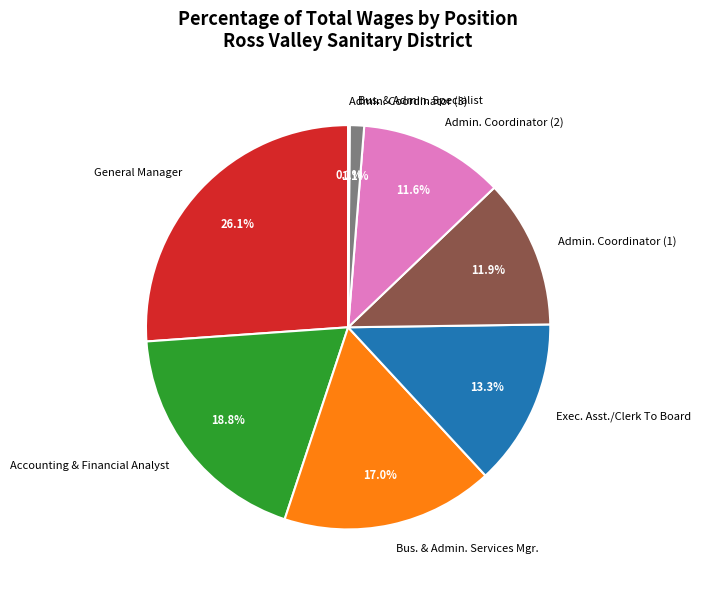

What is the largest slice in the pie chart?

General Manager